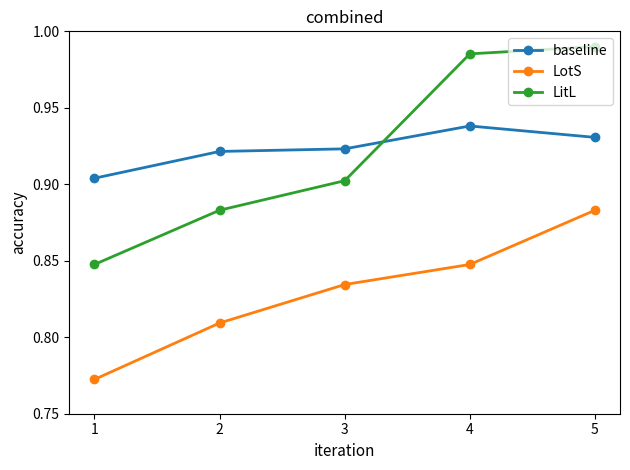

Which category has the highest value in the baseline series?

4